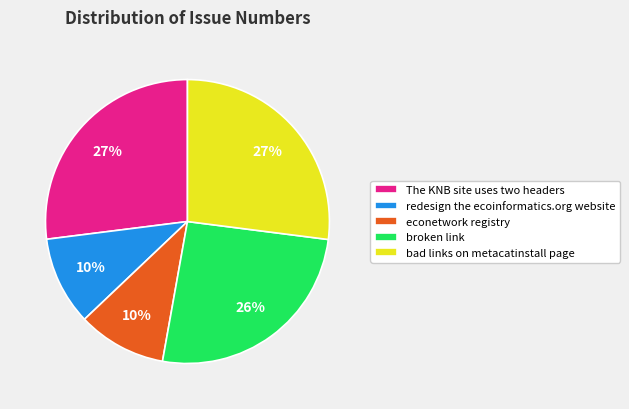

Count the number of slices in the pie.

5